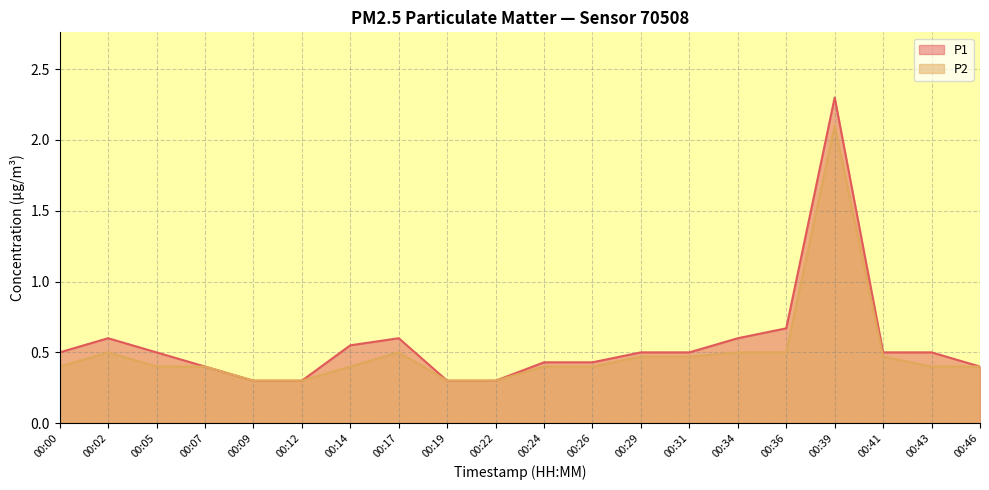

What is the value of the P1 point at the 3rd from the left?

0.5